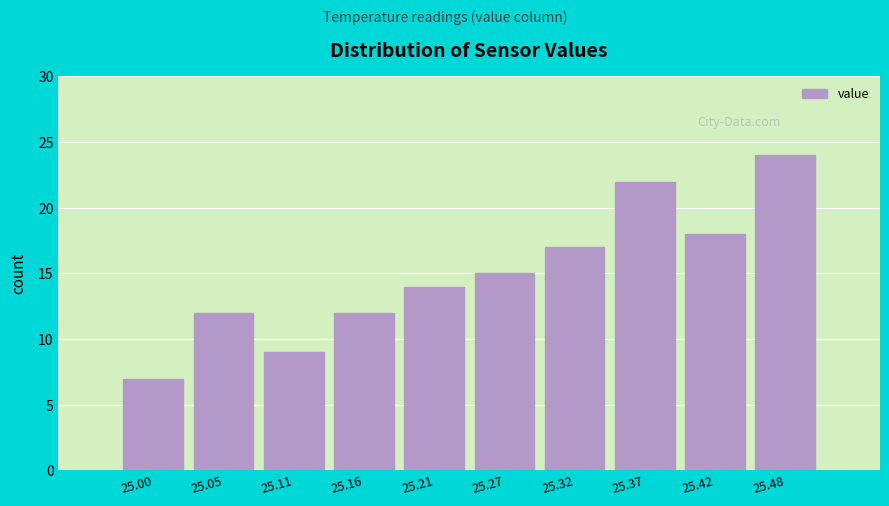

Reading left to right, transcribe all the data shown in this chart.

7	12	9	12	14	15	17	22	18	24